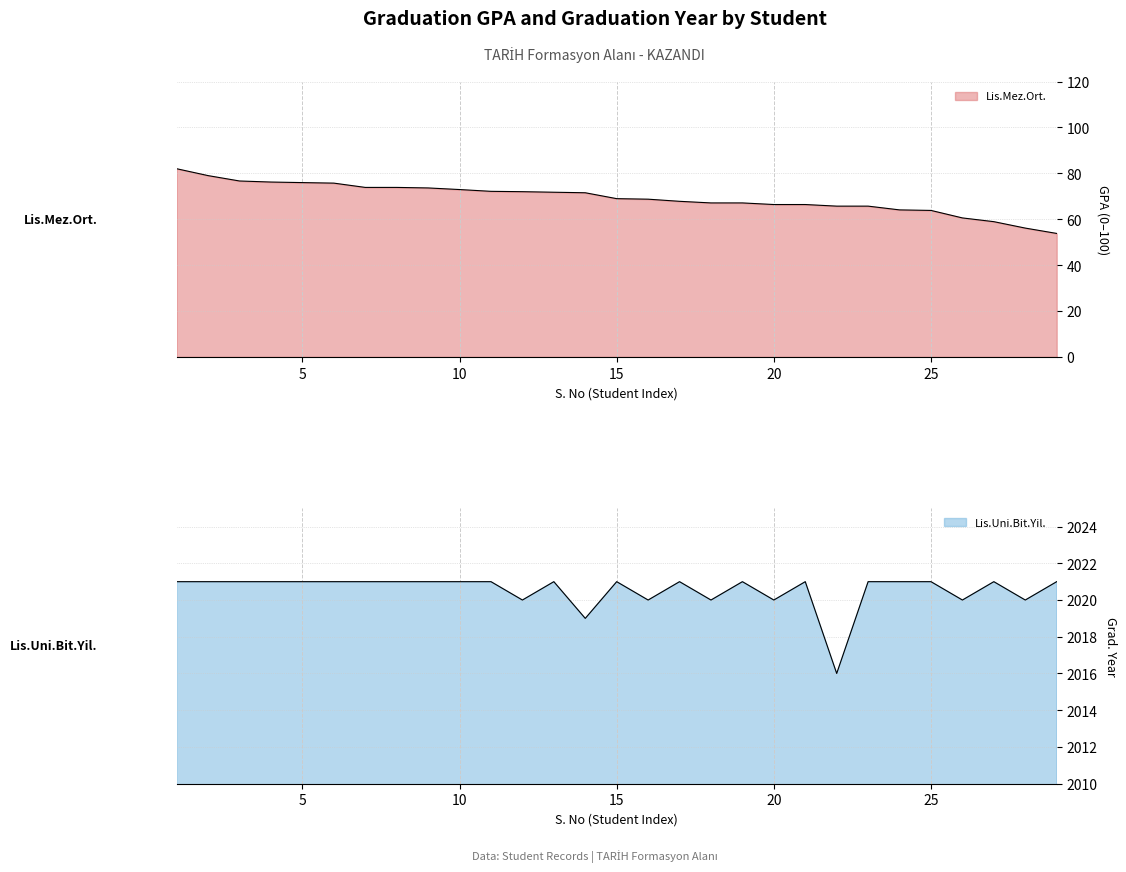

What is the sum of all Lis.Mez.Ort. values?

2008.5